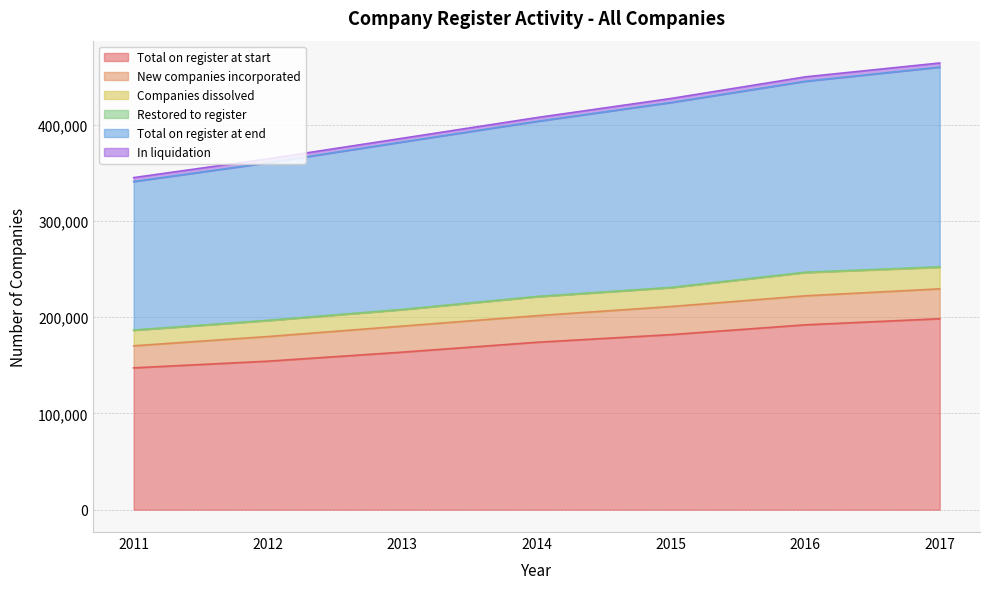

What is the minimum value for Total on register at start?

147453